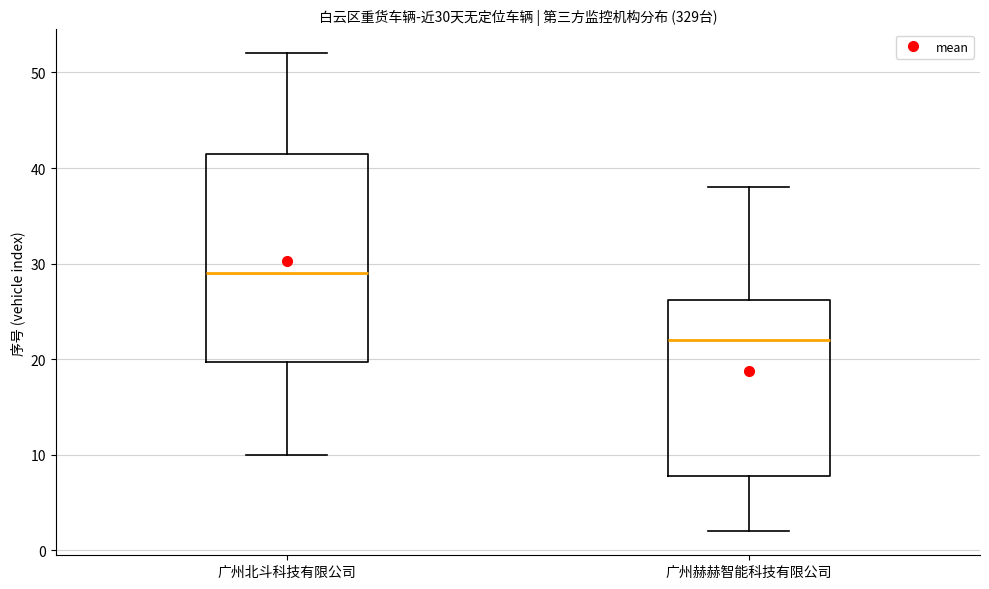

Which box is the tallest, from its lower edge to its upper edge?

广州北斗科技有限公司